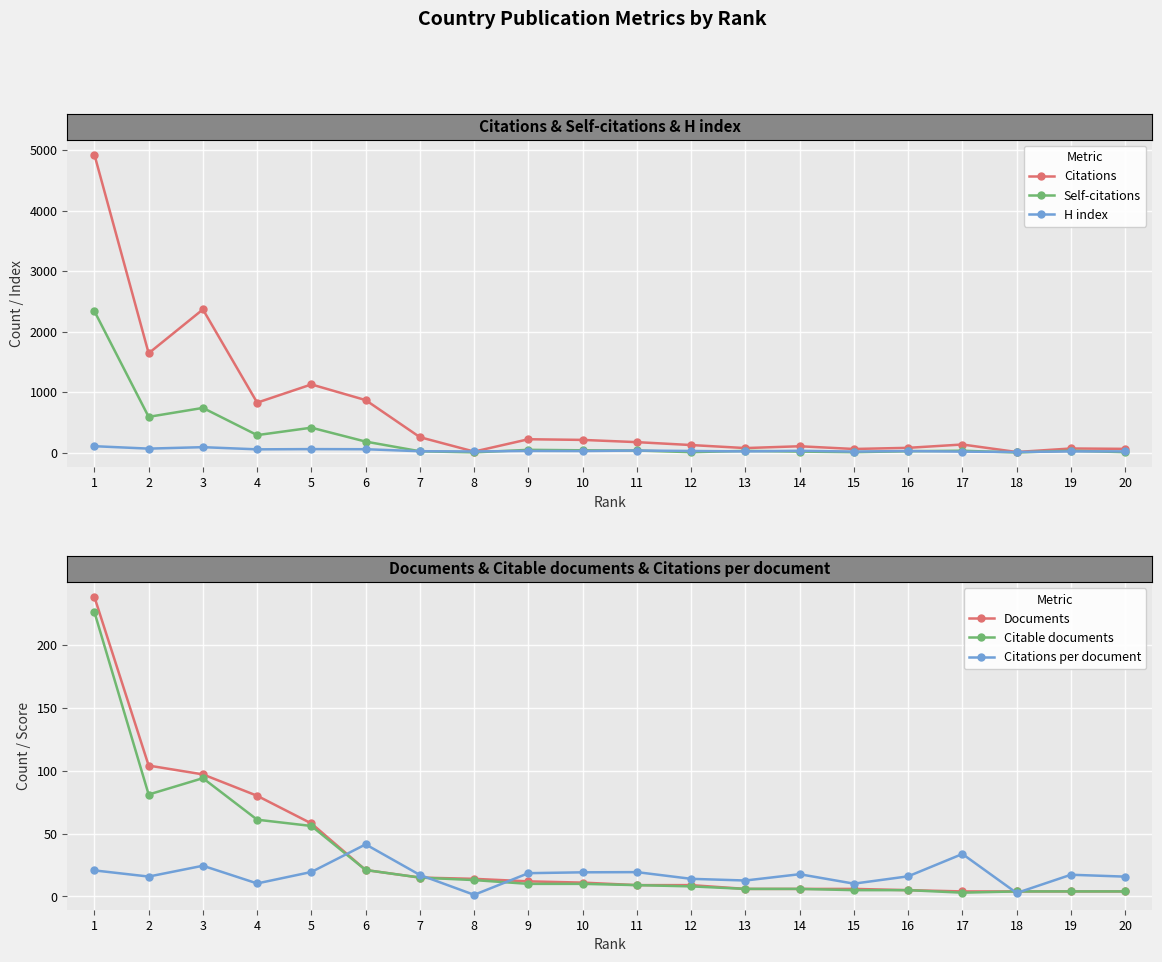

Count the number of categories in the chart.

20